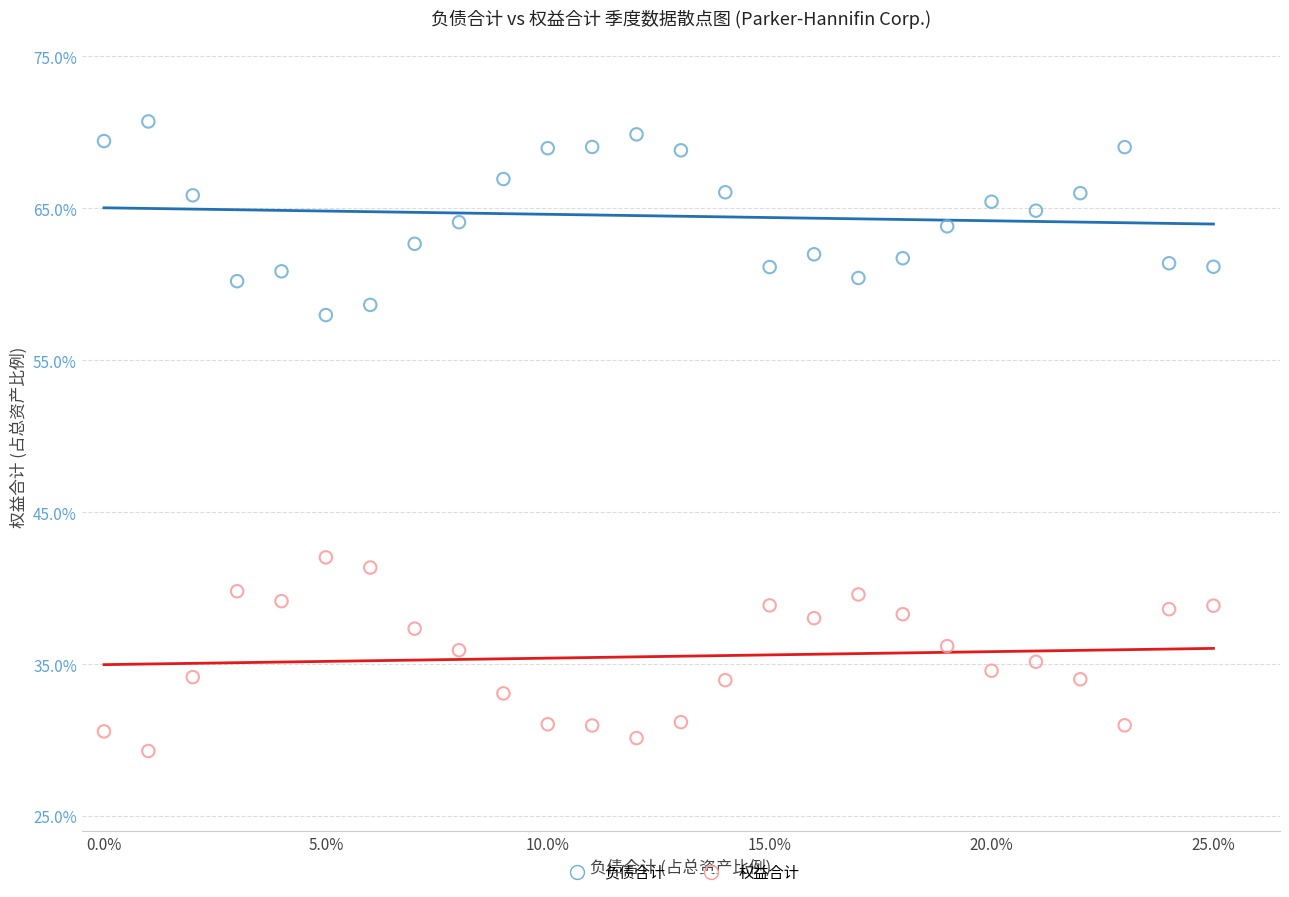

What are all the series names shown in the legend?

负债合计, 权益合计